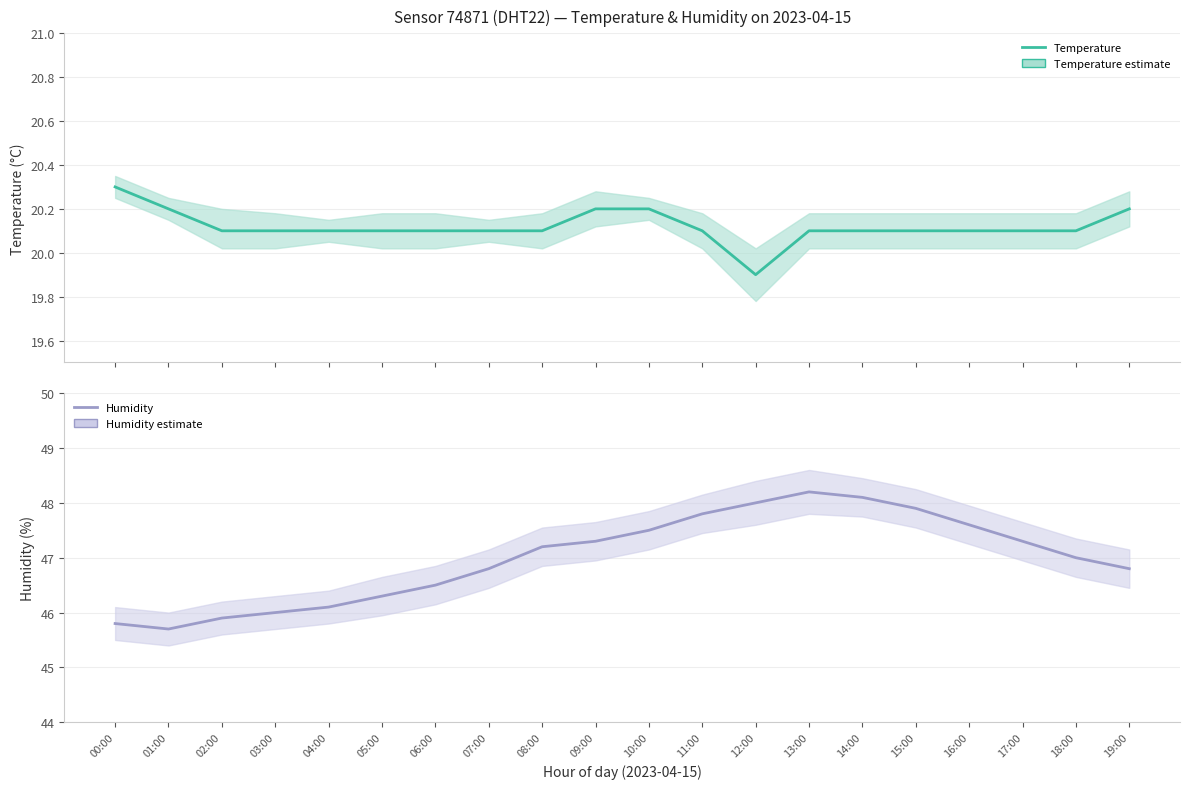

The temperature series shows 4.6 at 15:00. True or false?

False